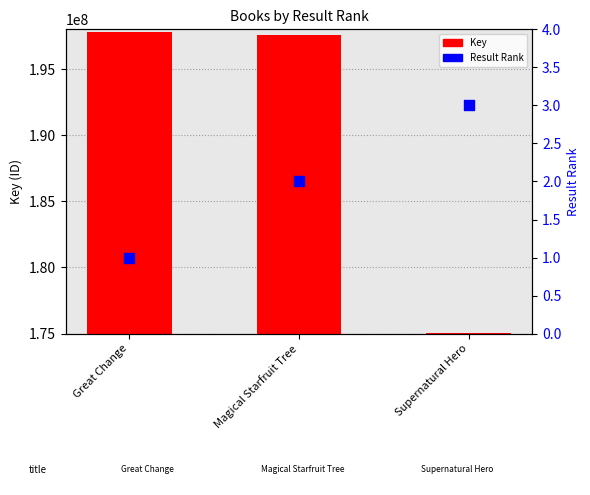

What are all the series names shown in the legend?

Key, Result Rank